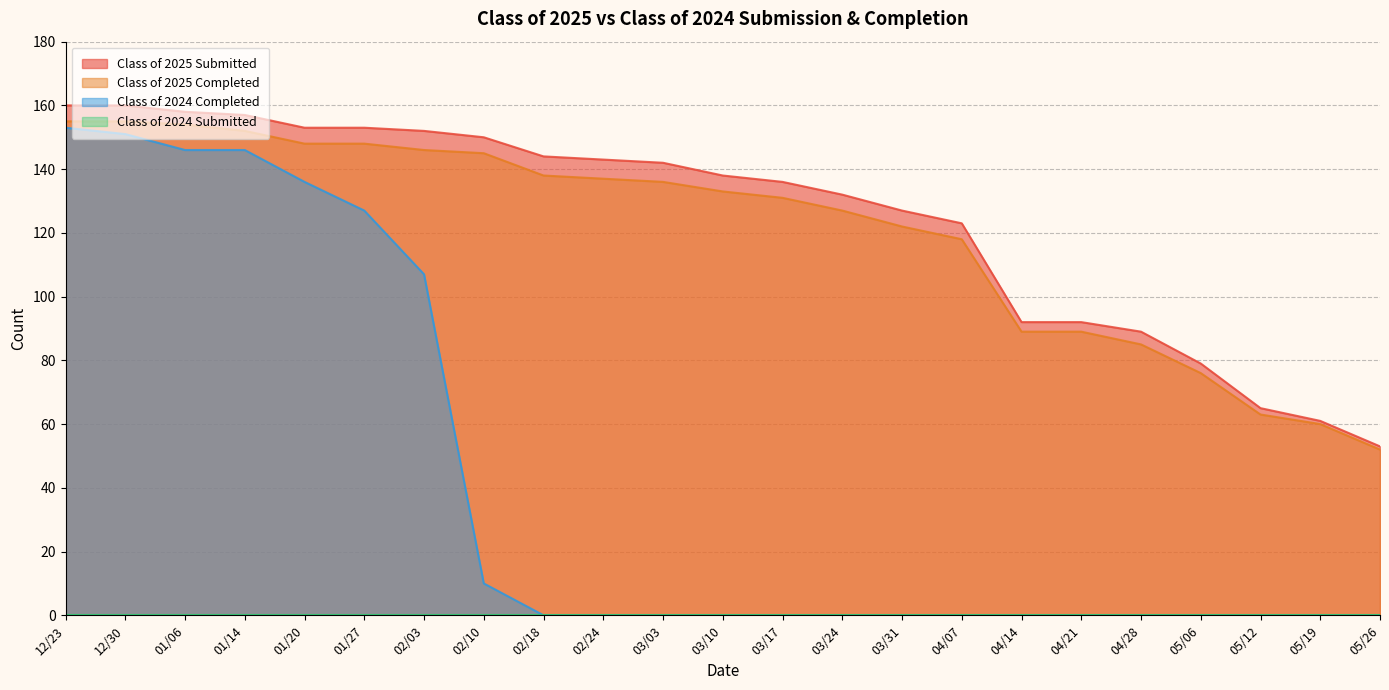

Is it true that Class of 2025 Completed equals 52 at 05/26?

True